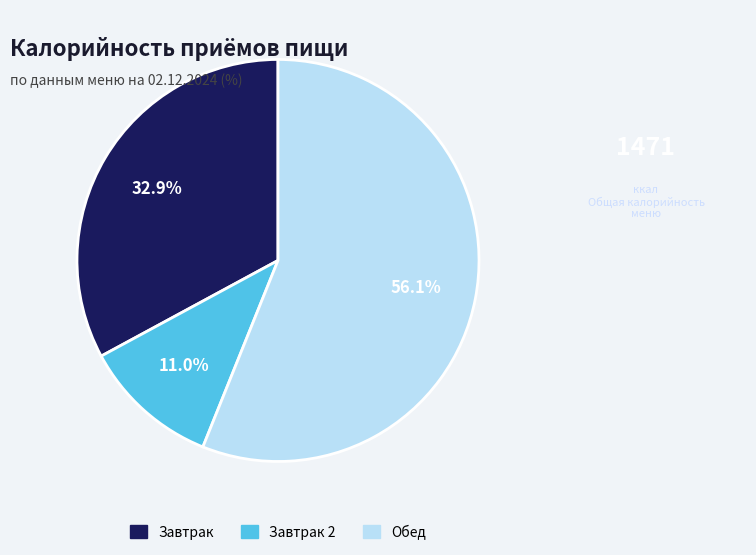

Is there any slice that represents more than half of the pie?

Yes